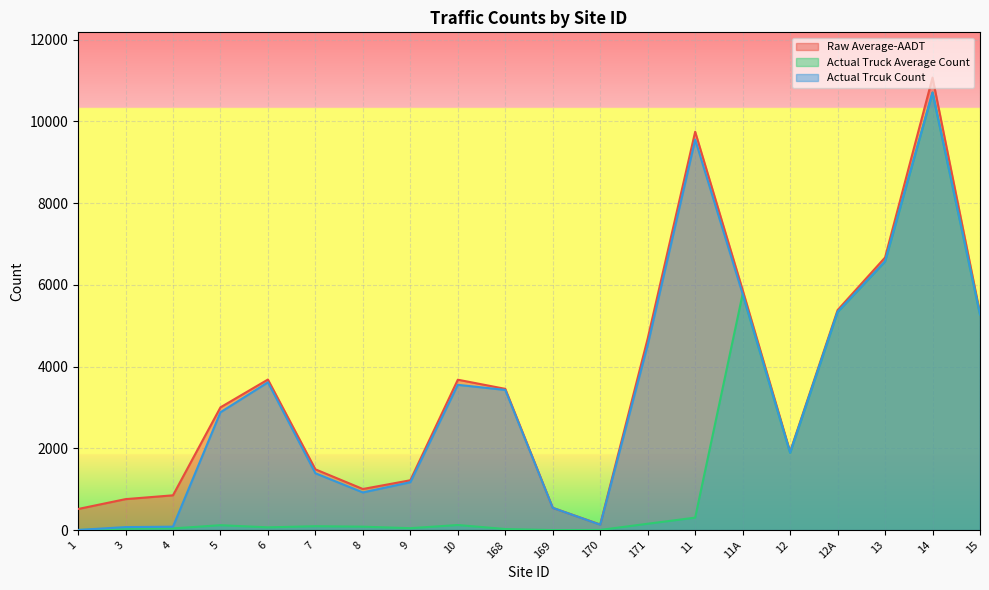

True or false: Actual Truck Average Count and Actual Trcuk Count intersect in this chart.

False